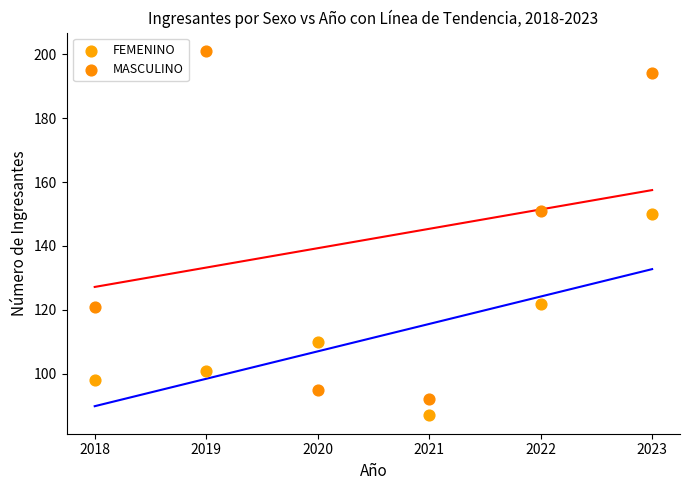

Which series has the widest spread of Y values?

MASCULINO